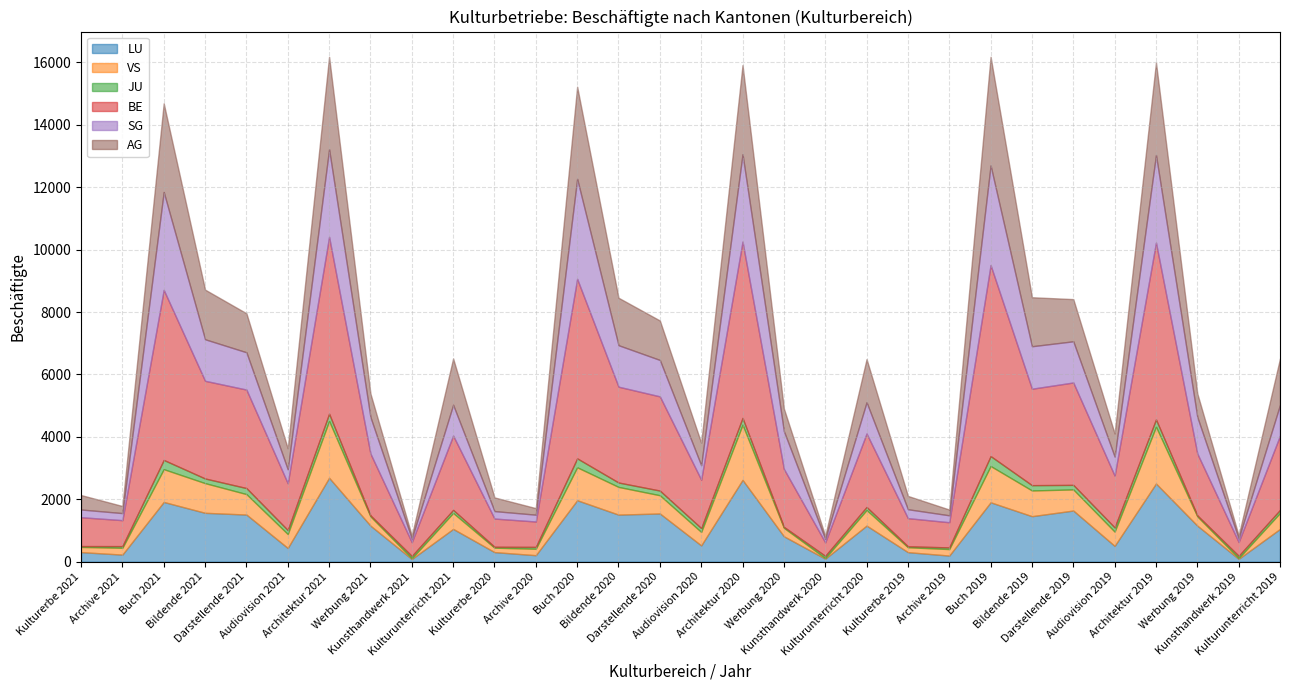

What is the sum of the AG values at Archive 2021 and Kunsthandwerk 2021?

324